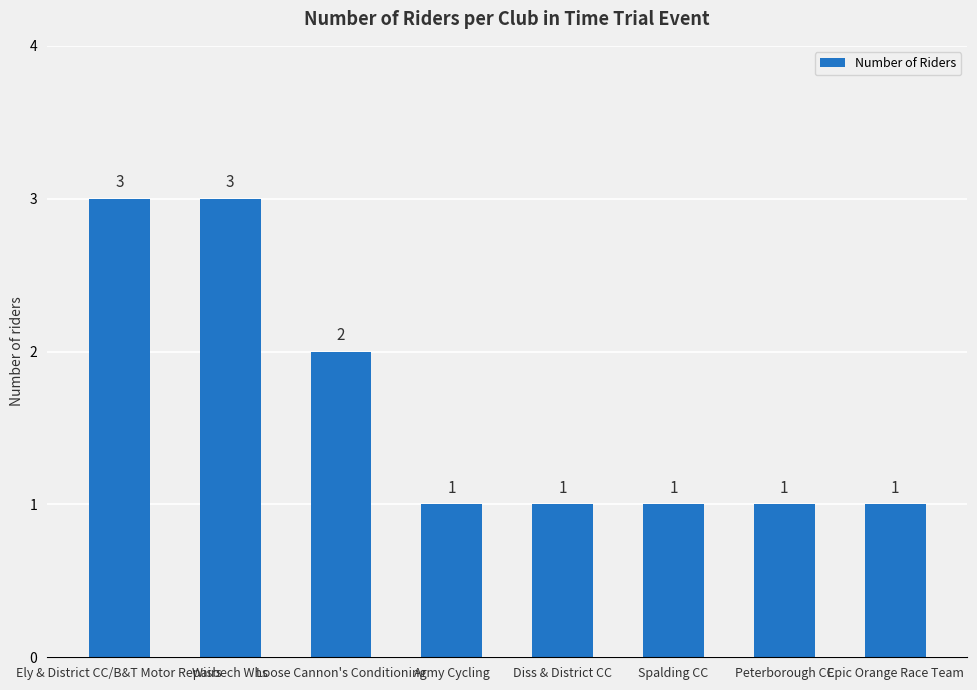

What position from the left is Wisbech Whs?

2